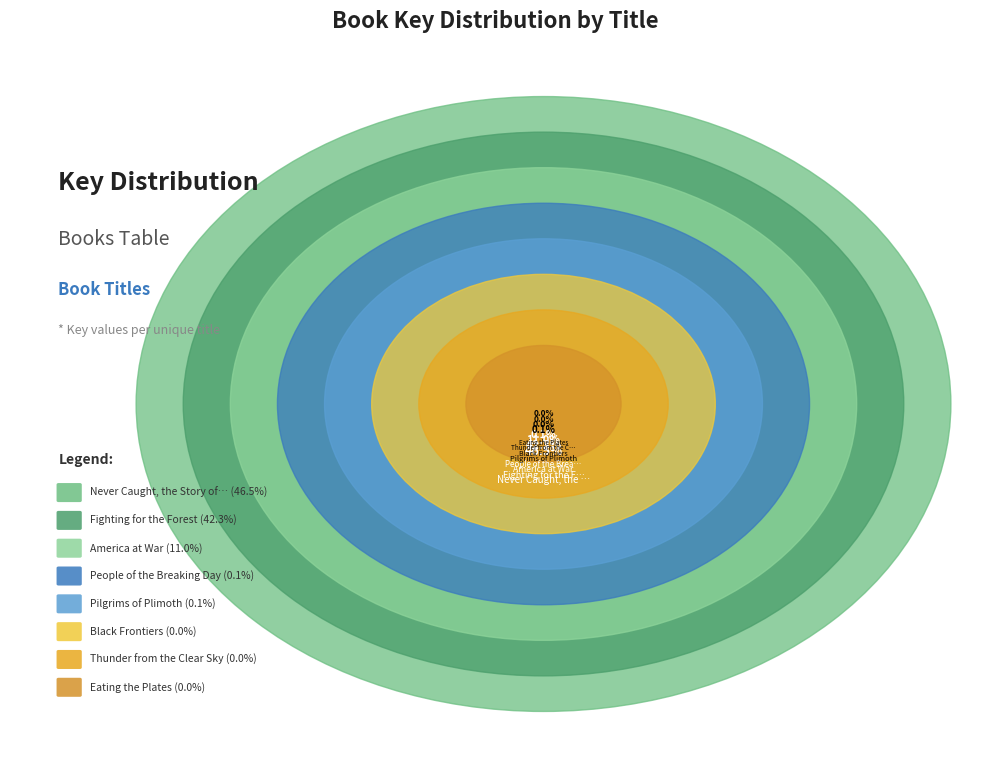

Which category has the biggest portion of the pie?

Never Caught, the Story of Ona Judge